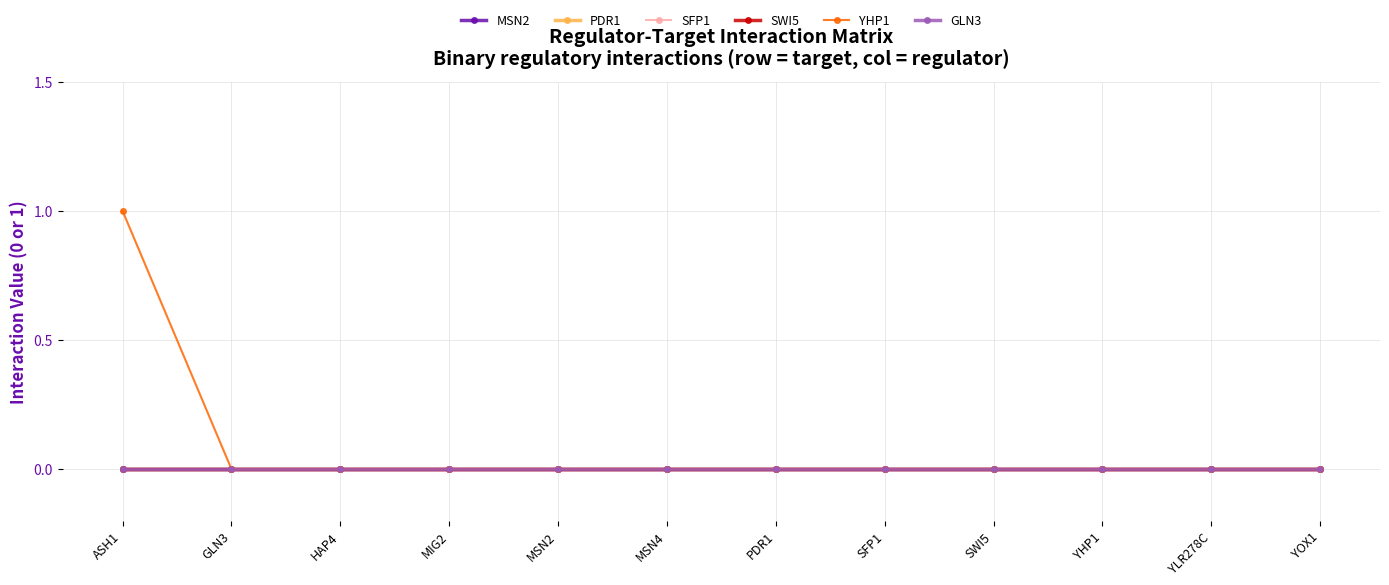

What is the label of the 3rd point from the right?

YHP1